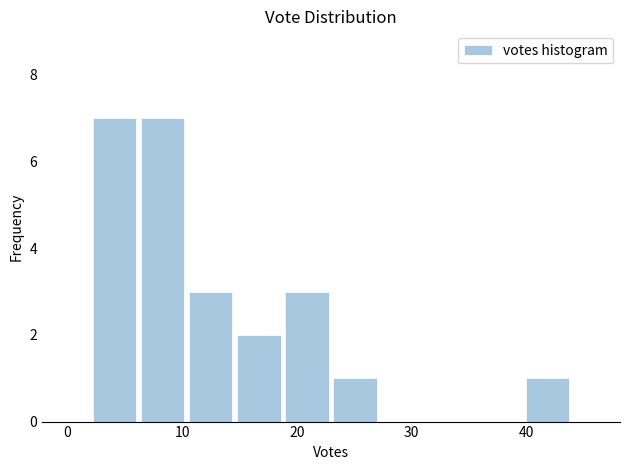

What is the height of the bar covering 23.0 to 27.2 on the x-axis? Neither the bar edges nor the heights are printed on the chart, so give them approximately, as read against the axes.

1